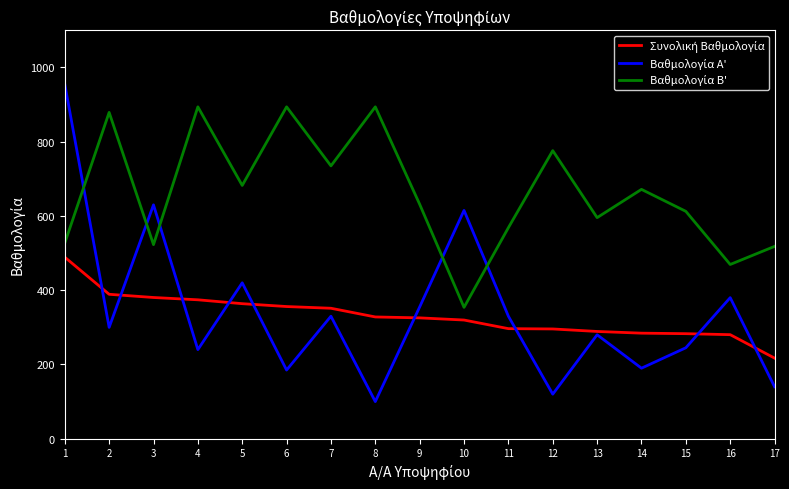

What is the total value across all series at 17?

875.3